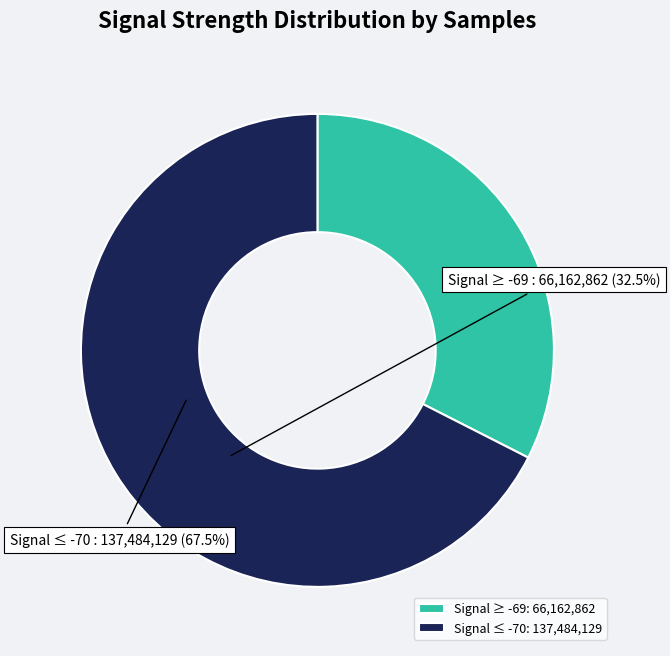

Approximately how many times larger is the value at Signal ≤ -70 compared to Signal ≥ -69?

2.1